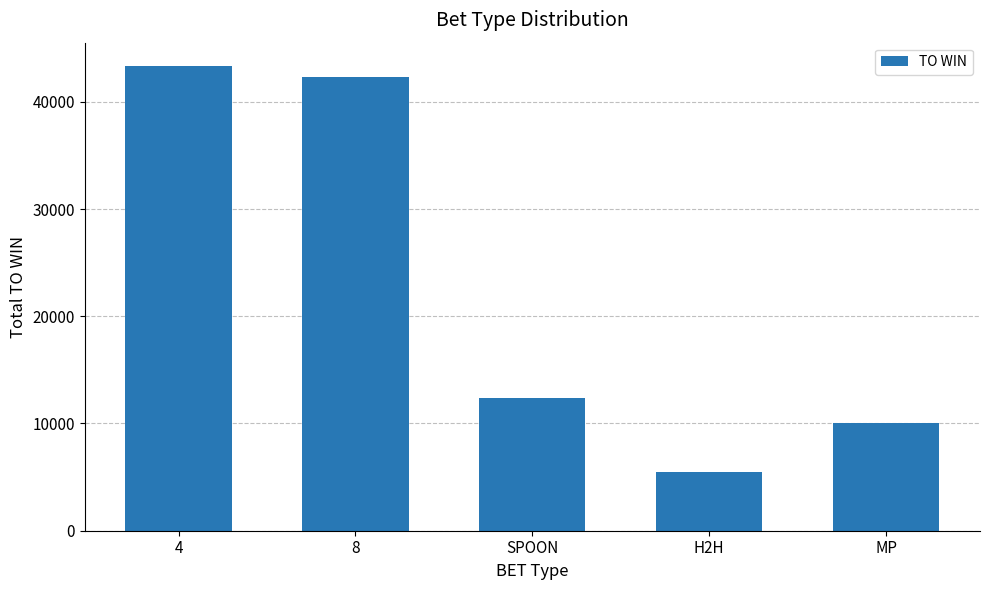

What is the sum of all values?

113630